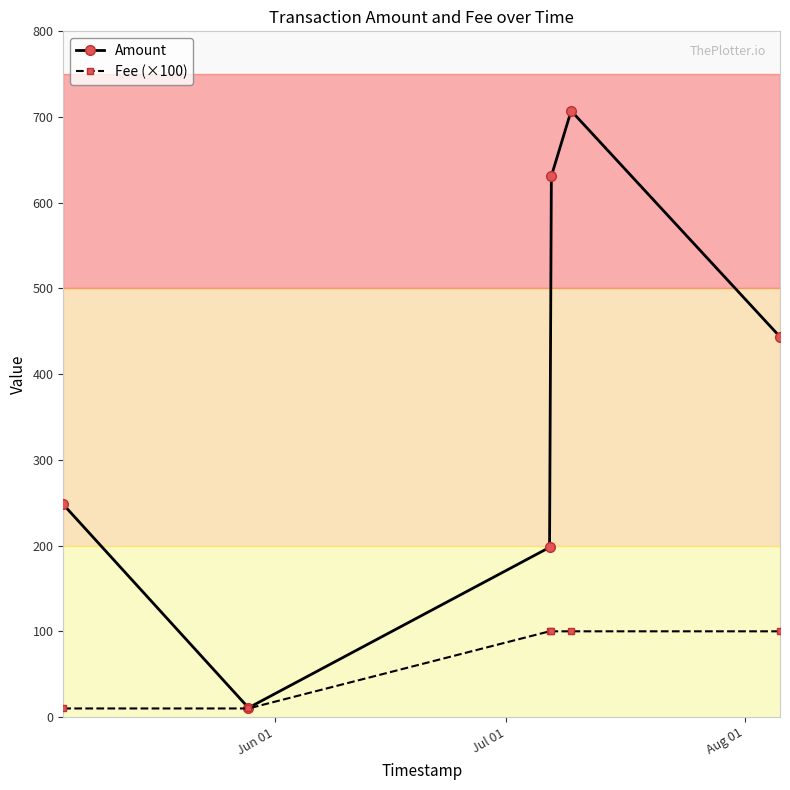

True or false: Fee (×100) has more than 2 points higher than both neighbors.

False